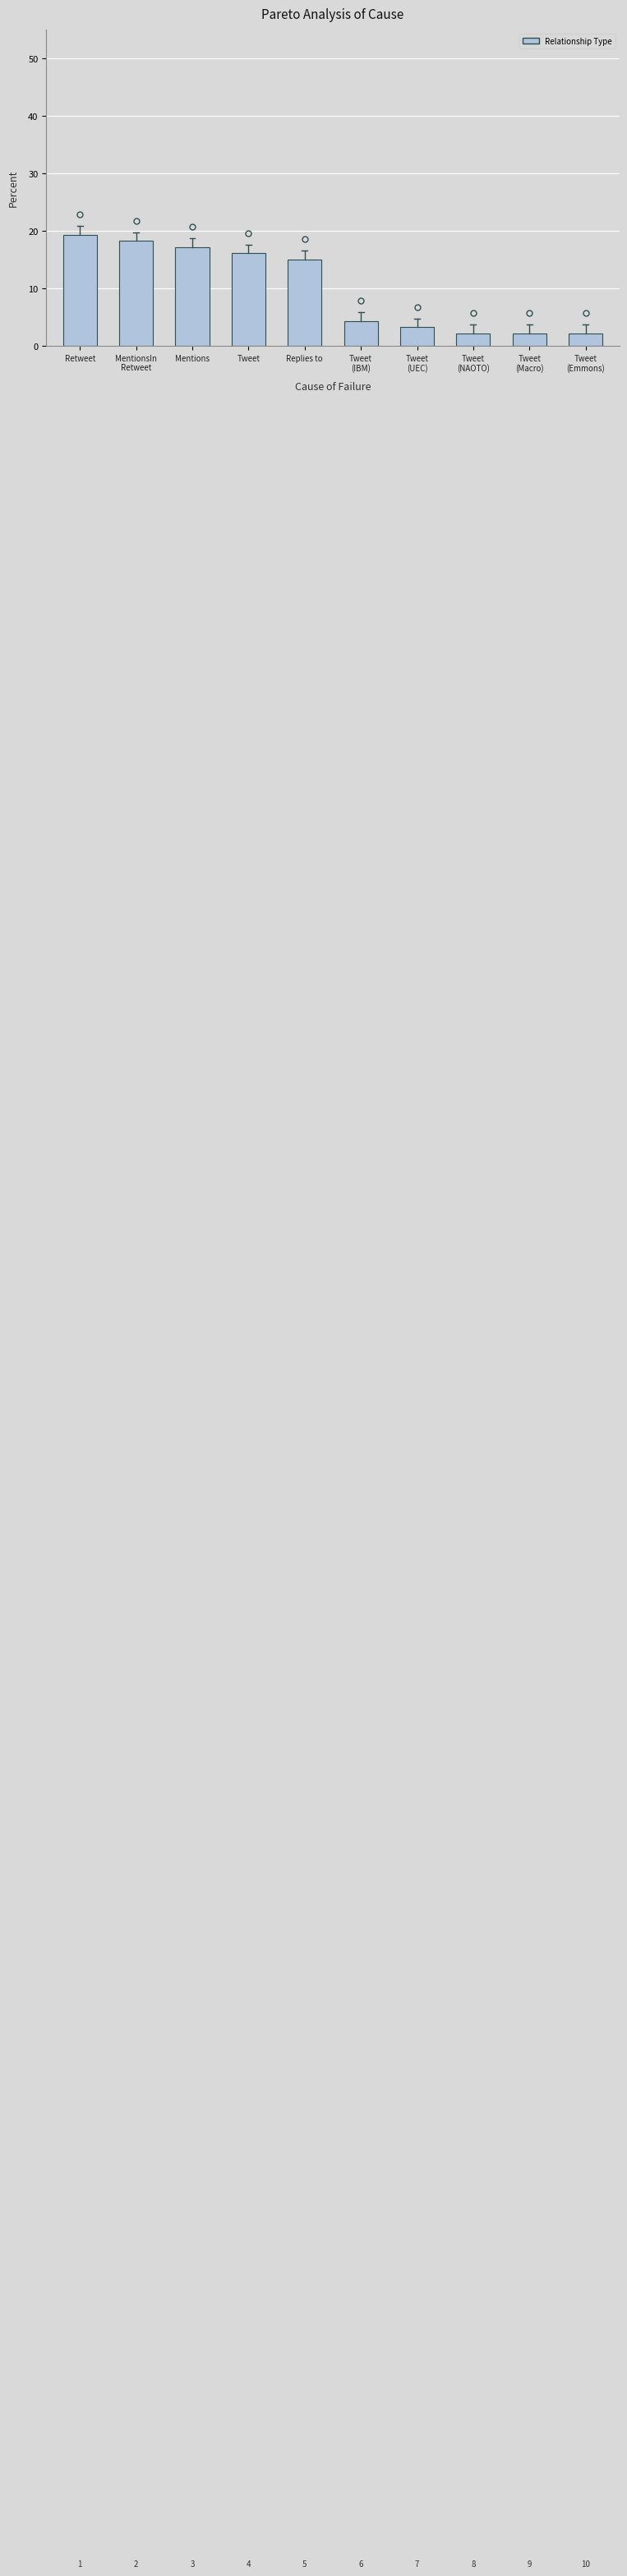

The chart shows a value of 0.5 at Tweet
(NAOTO). True or false?

False